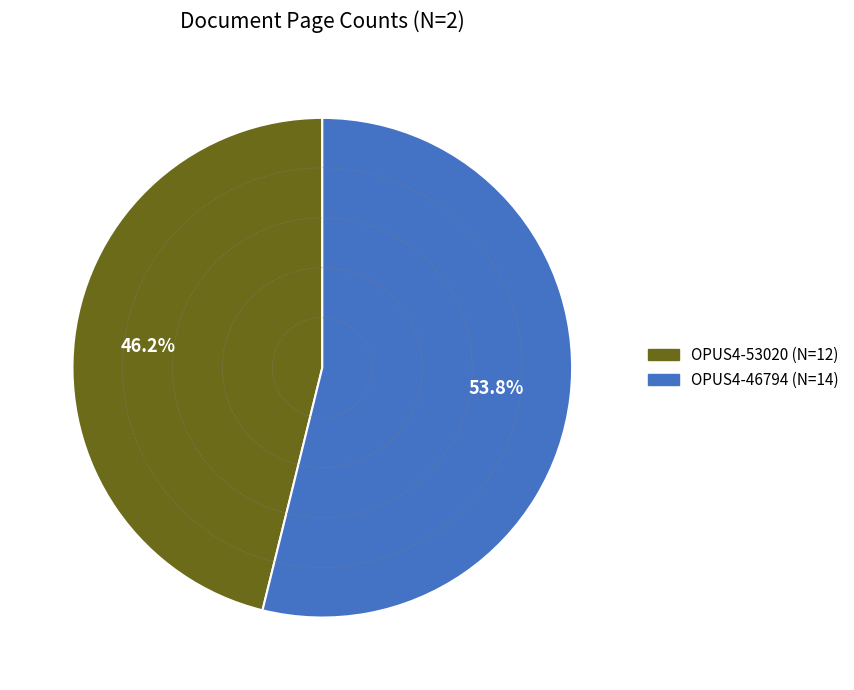

Is there a majority slice in this chart?

Yes